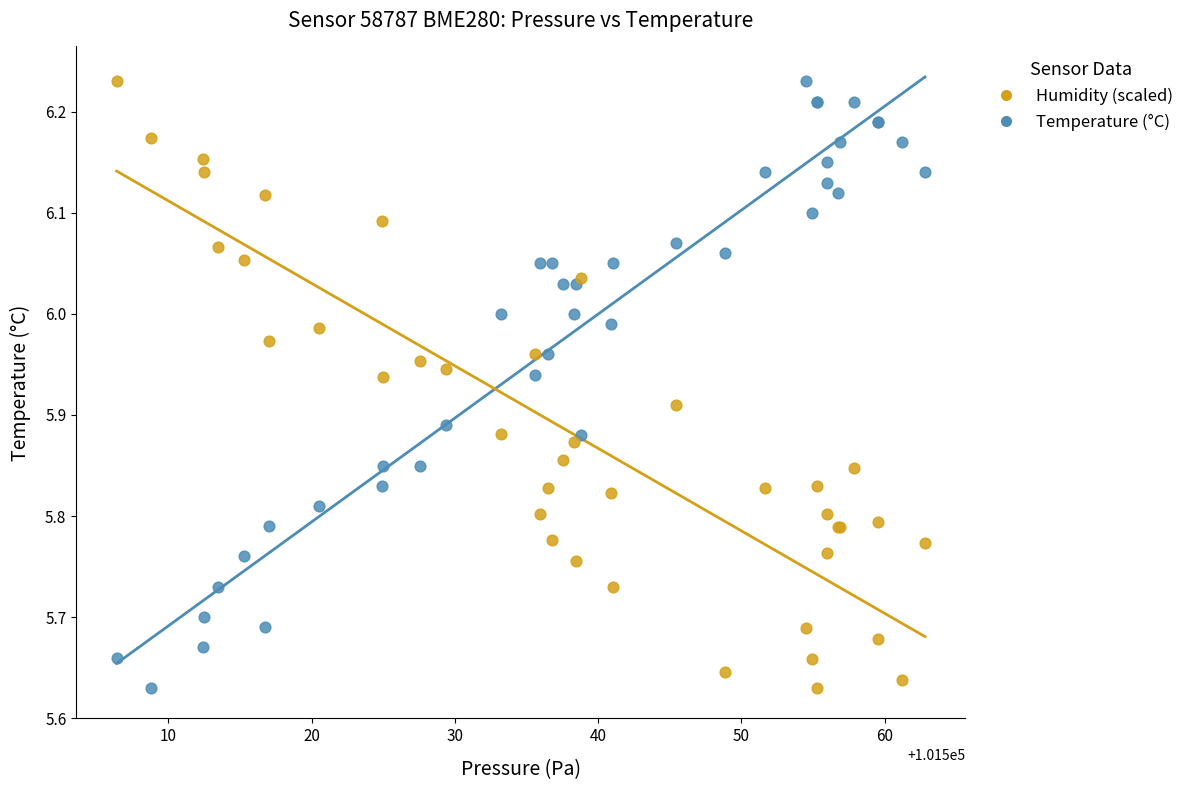

What are all the series names shown in the legend?

Humidity (scaled), Temperature (°C)